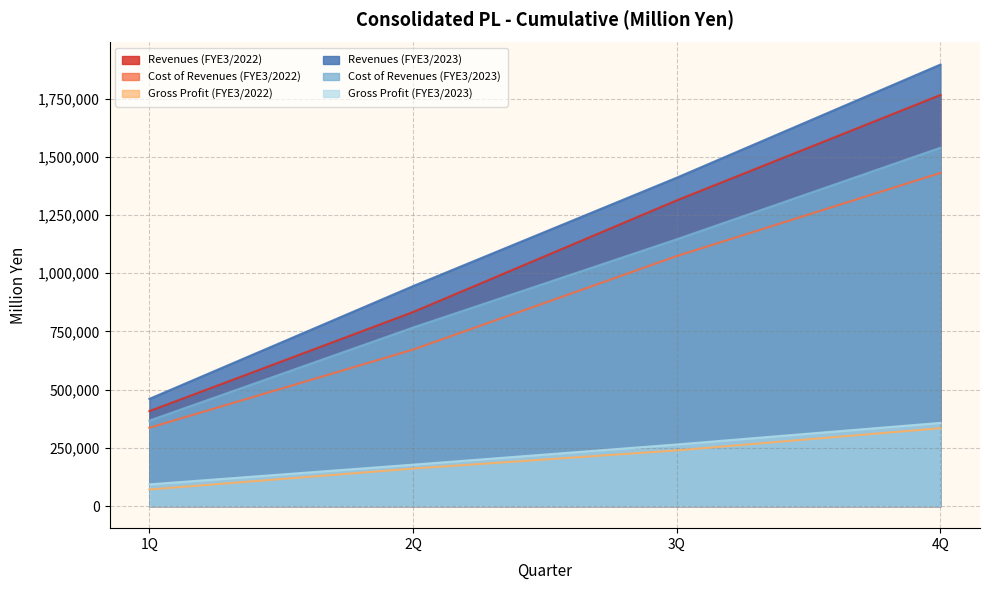

What is the minimum value shown in the chart?

71306